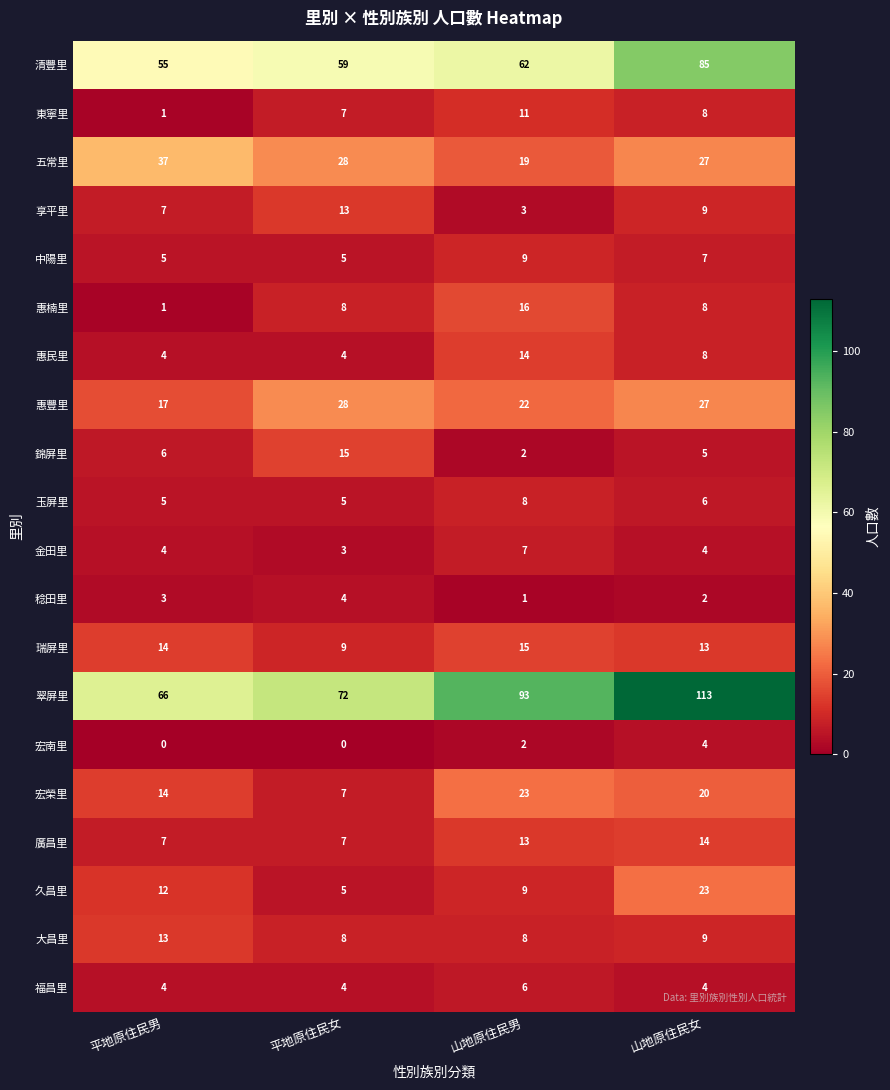

Is it true that 瑞屏里 equals 15 at 山地原住民男?

True